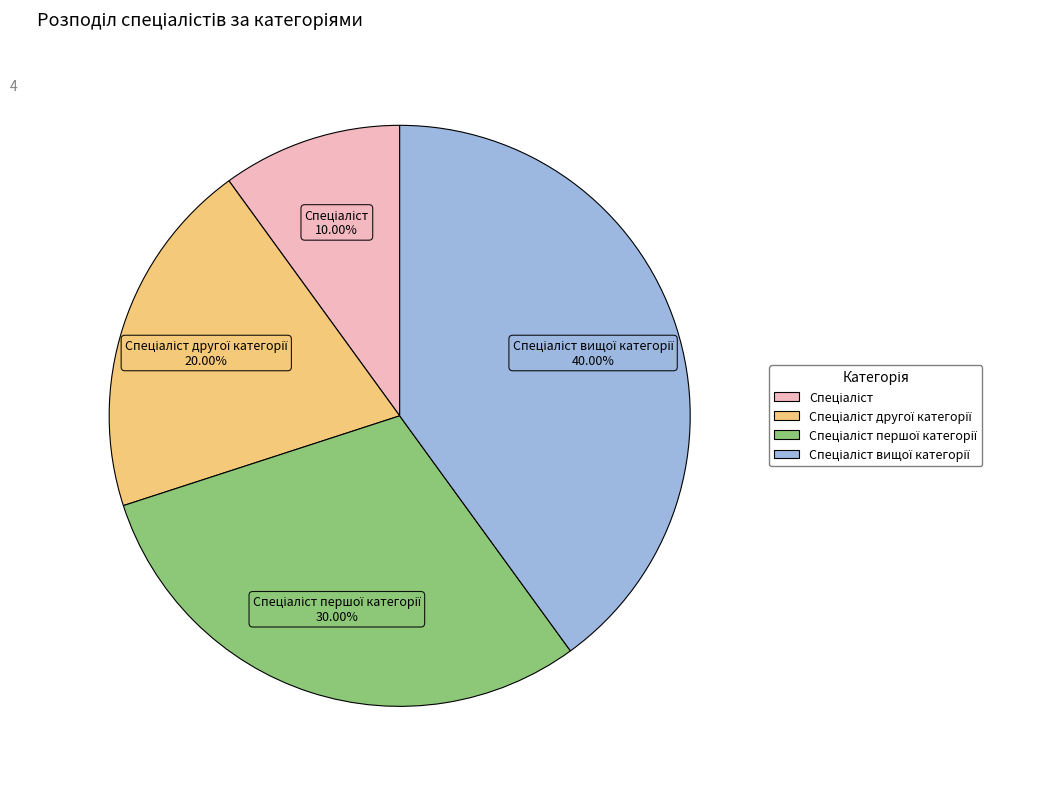

Is there a majority slice in this chart?

No